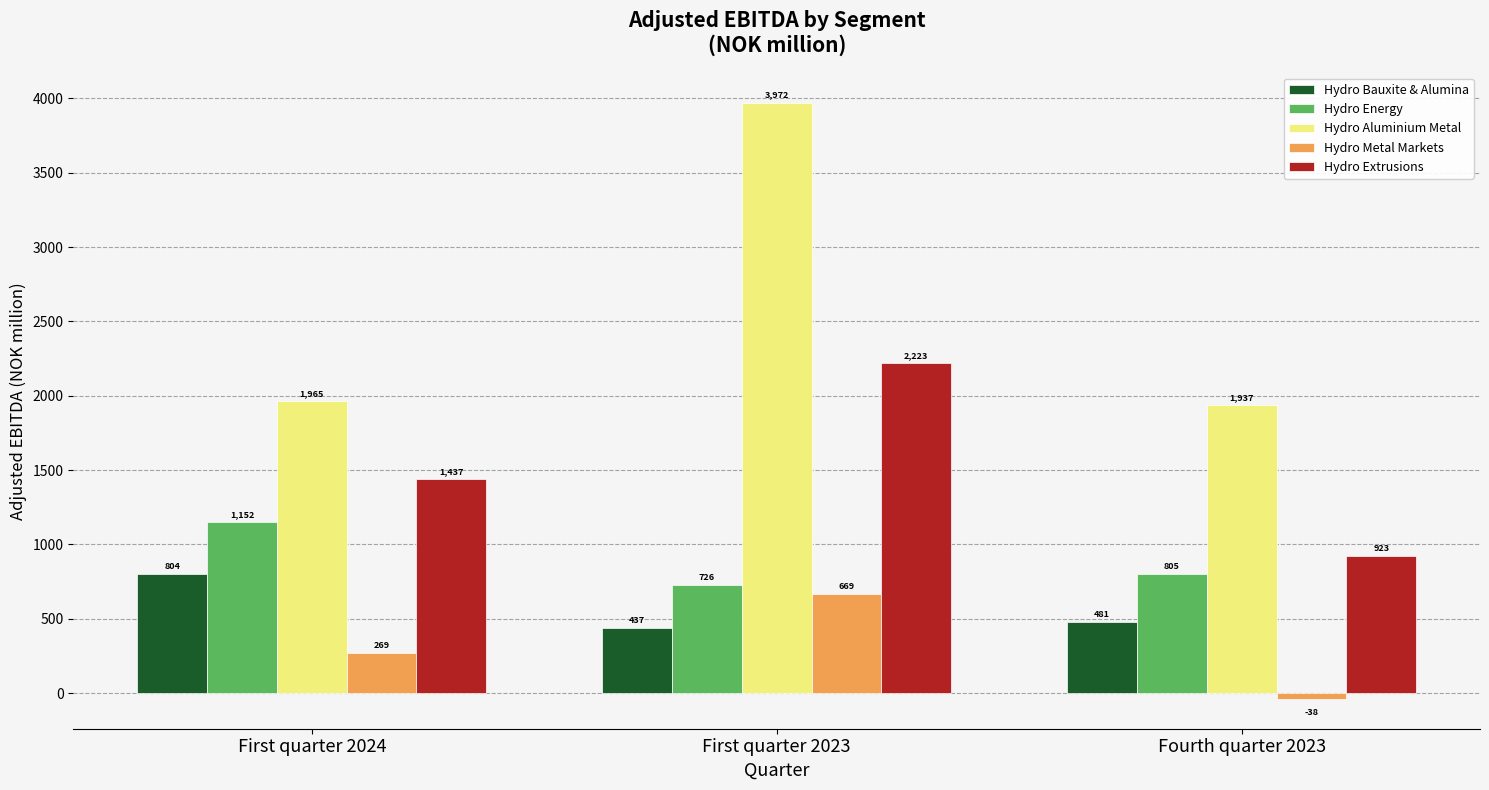

What is the label of the 3rd bar from the right?

First quarter 2024